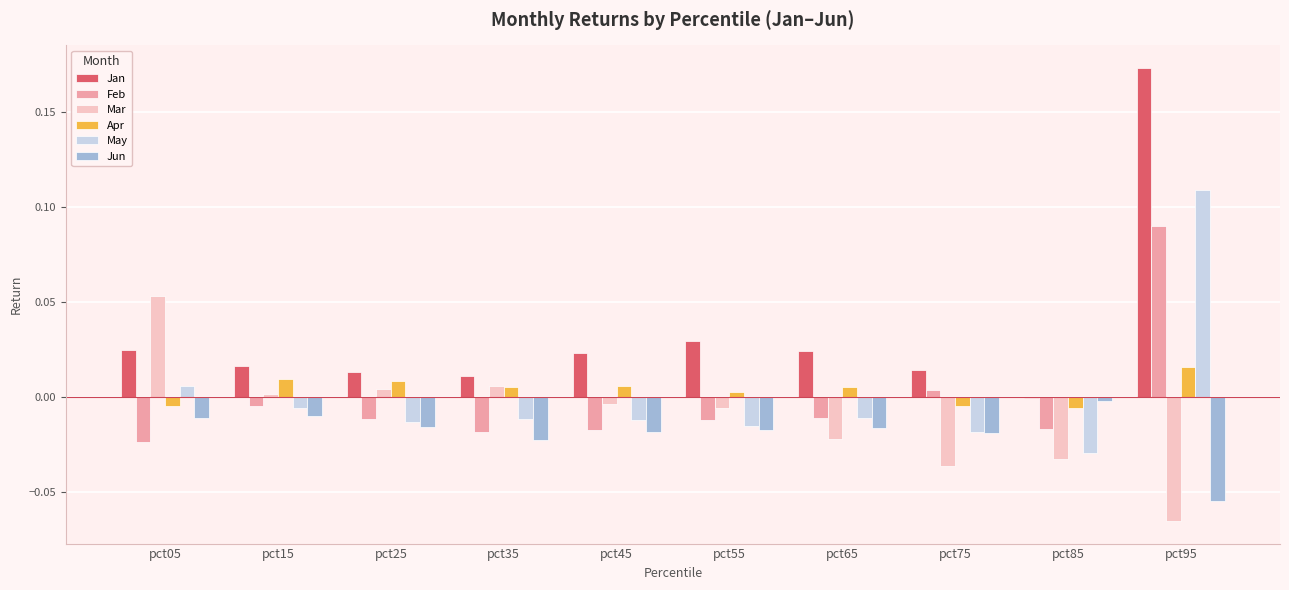

Is the value of Apr at pct85 greater than the value of Feb at pct45?

Yes